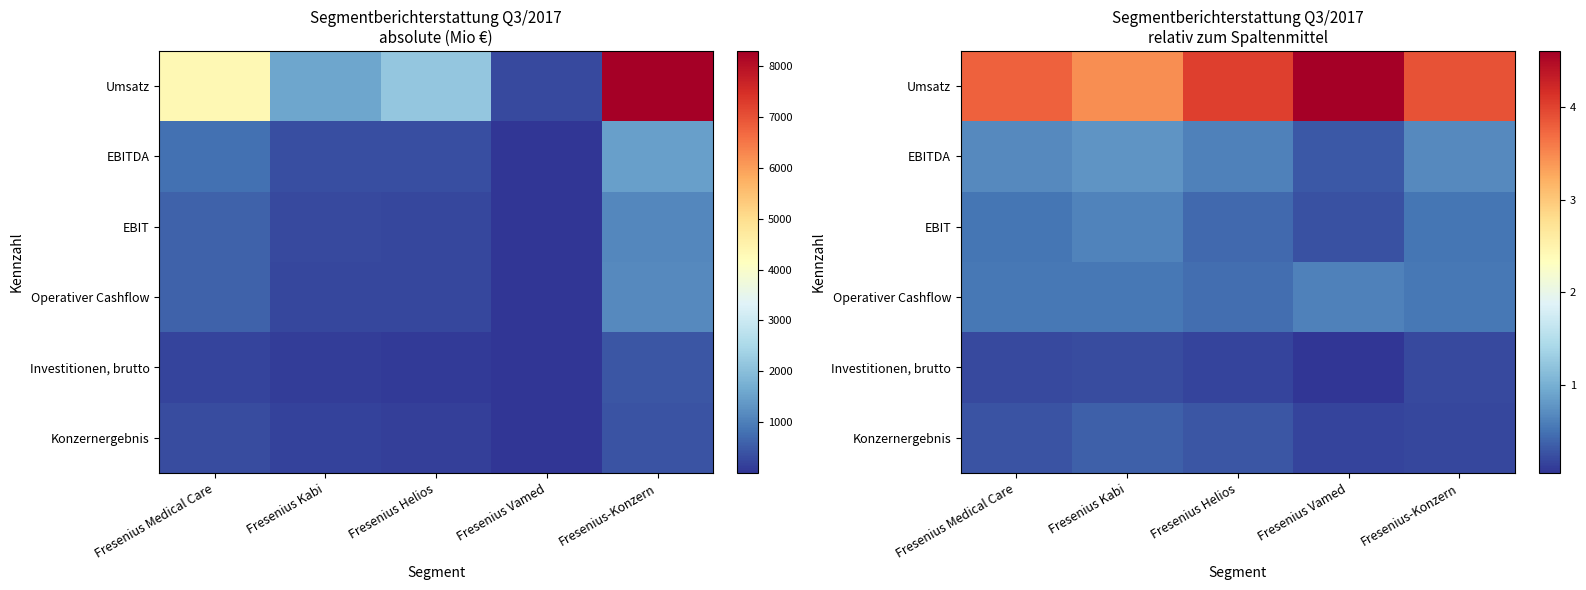

At which category is the sum across all series the highest?

Fresenius-Konzern